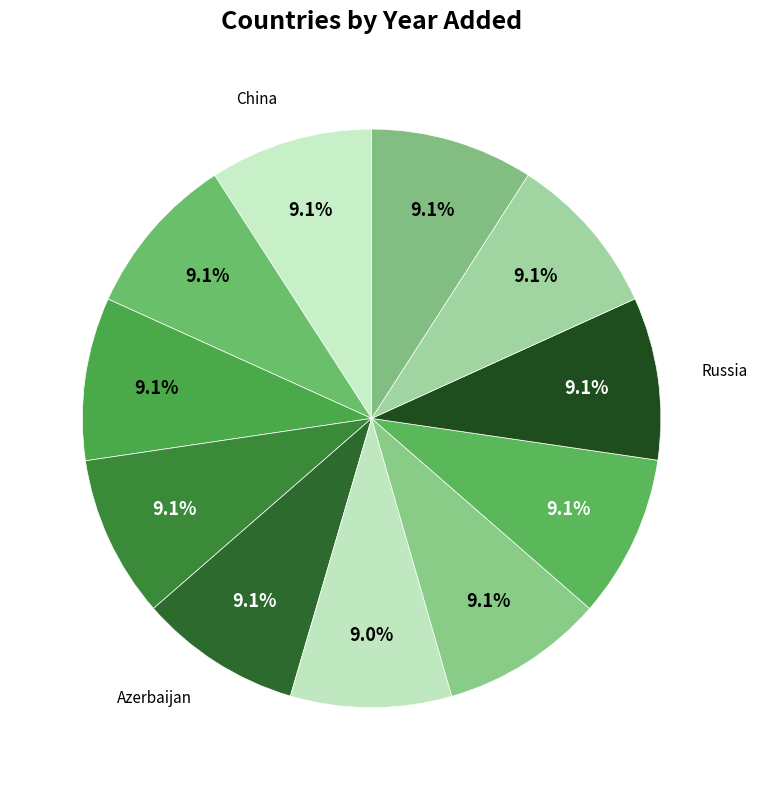

How many slices are in this pie chart?

11